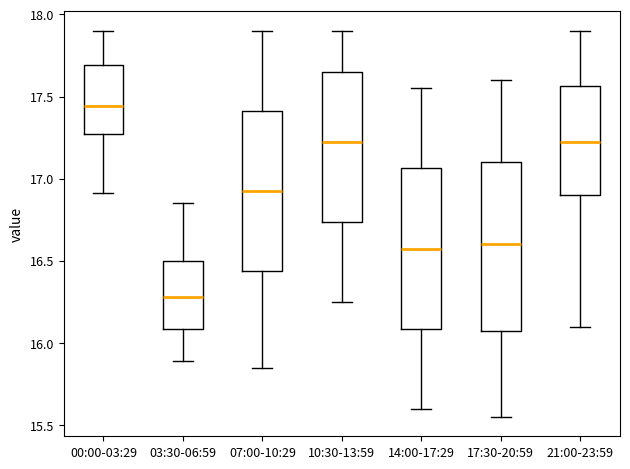

Reading left to right, transcribe this box plot: for each box, give where its median line is, the range the box spans, and where its two whiskers end, as read against the y-axis. The values are not printed on the chart, so give them approximately, as read against the axis.

00:00-03:29: median 17.45, box 17.25 to 17.70, whiskers 16.90 to 17.90
03:30-06:59: median 16.30, box 16.10 to 16.50, whiskers 15.90 to 16.85
07:00-10:29: median 16.95, box 16.45 to 17.40, whiskers 15.85 to 17.90
10:30-13:59: median 17.25, box 16.75 to 17.65, whiskers 16.25 to 17.90
14:00-17:29: median 16.60, box 16.10 to 17.05, whiskers 15.60 to 17.55
17:30-20:59: median 16.60, box 16.10 to 17.10, whiskers 15.55 to 17.60
21:00-23:59: median 17.25, box 16.90 to 17.55, whiskers 16.10 to 17.90